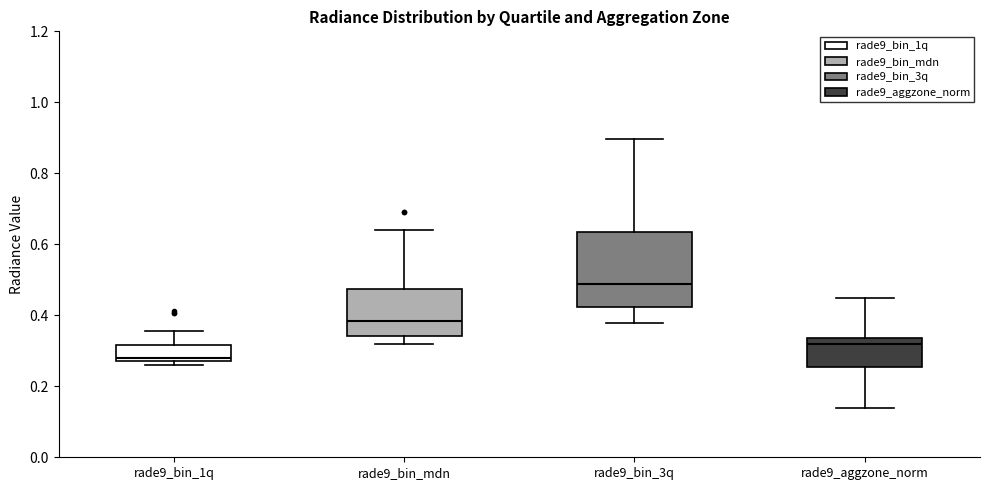

Reading left to right, read every box against the y-axis: the position of its median line, the range the box covers, and the ends of its whiskers. The values are not printed on the chart, so give them approximately, as read against the axis.

rade9_bin_1q: median 0.28 (just above the box's lower edge), box 0.28 to 0.32, whiskers 0.26 to 0.36
rade9_bin_mdn: median 0.38, box 0.34 to 0.48, whiskers 0.32 to 0.64
rade9_bin_3q: median 0.48, box 0.42 to 0.64, whiskers 0.38 to 0.90
rade9_aggzone_norm: median 0.32, box 0.26 to 0.34, whiskers 0.14 to 0.44